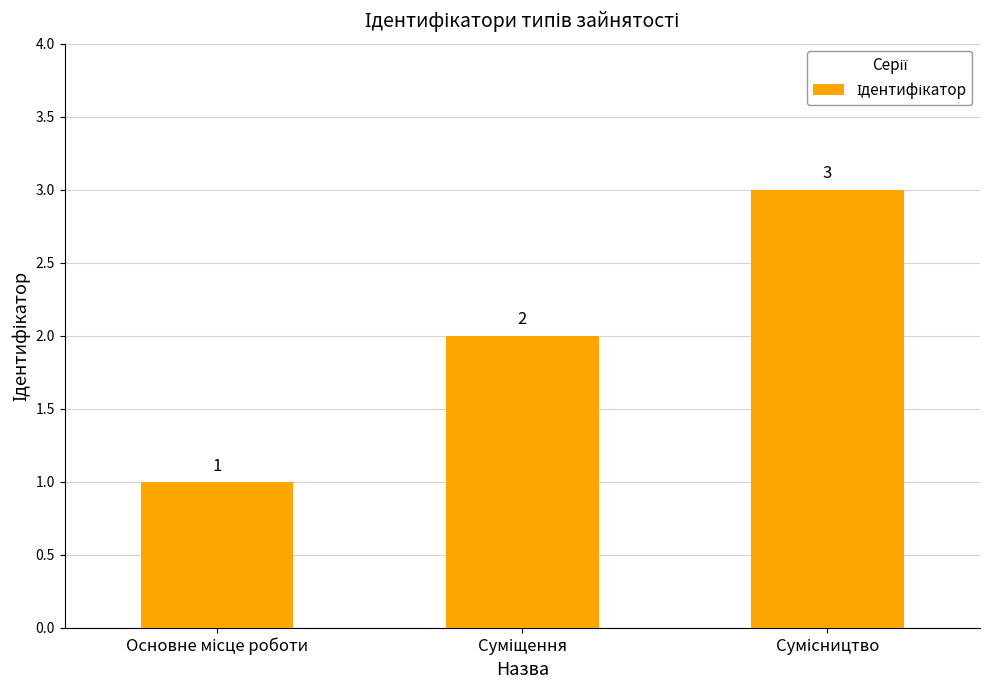

What is the sum of all values?

6